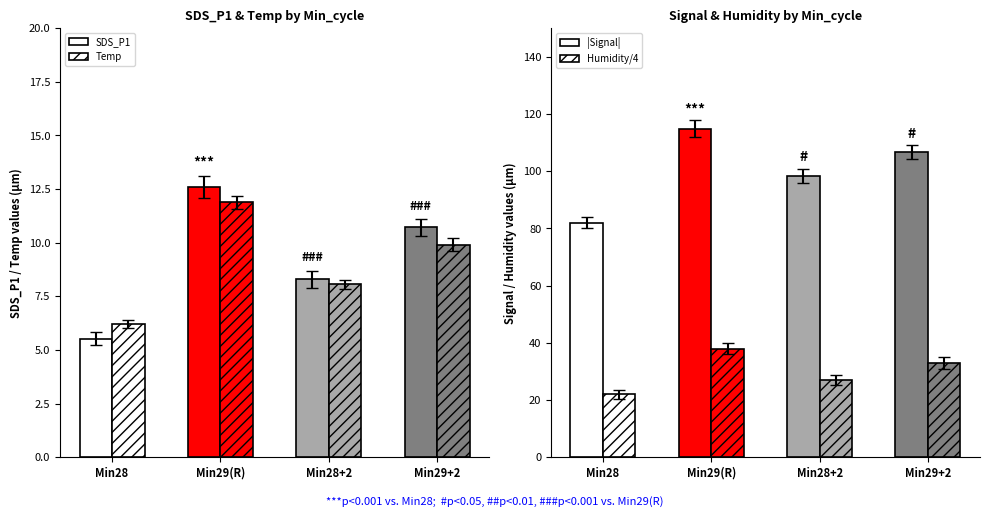

What is the total value across all series at Min28?

115.7